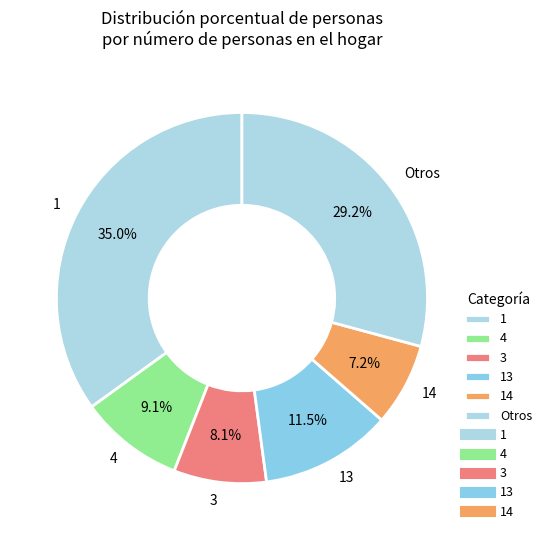

Is it true that 4 is 9% of the pie?

True